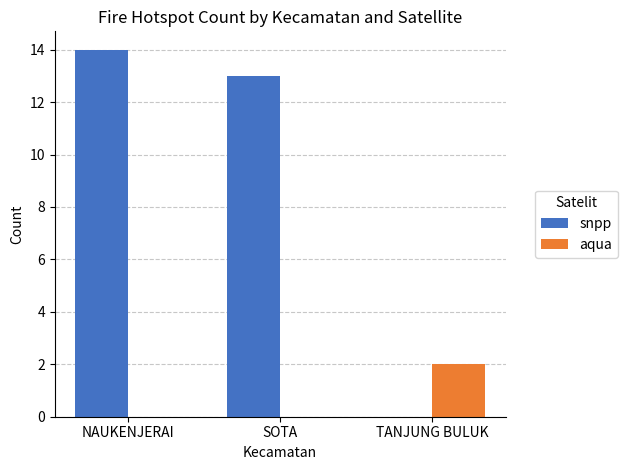

Are the bars horizontal?

No